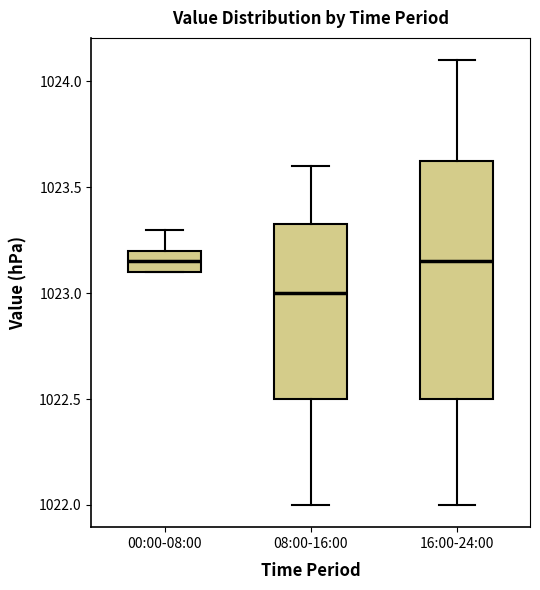

Which box's median line is the lowest?

08:00-16:00